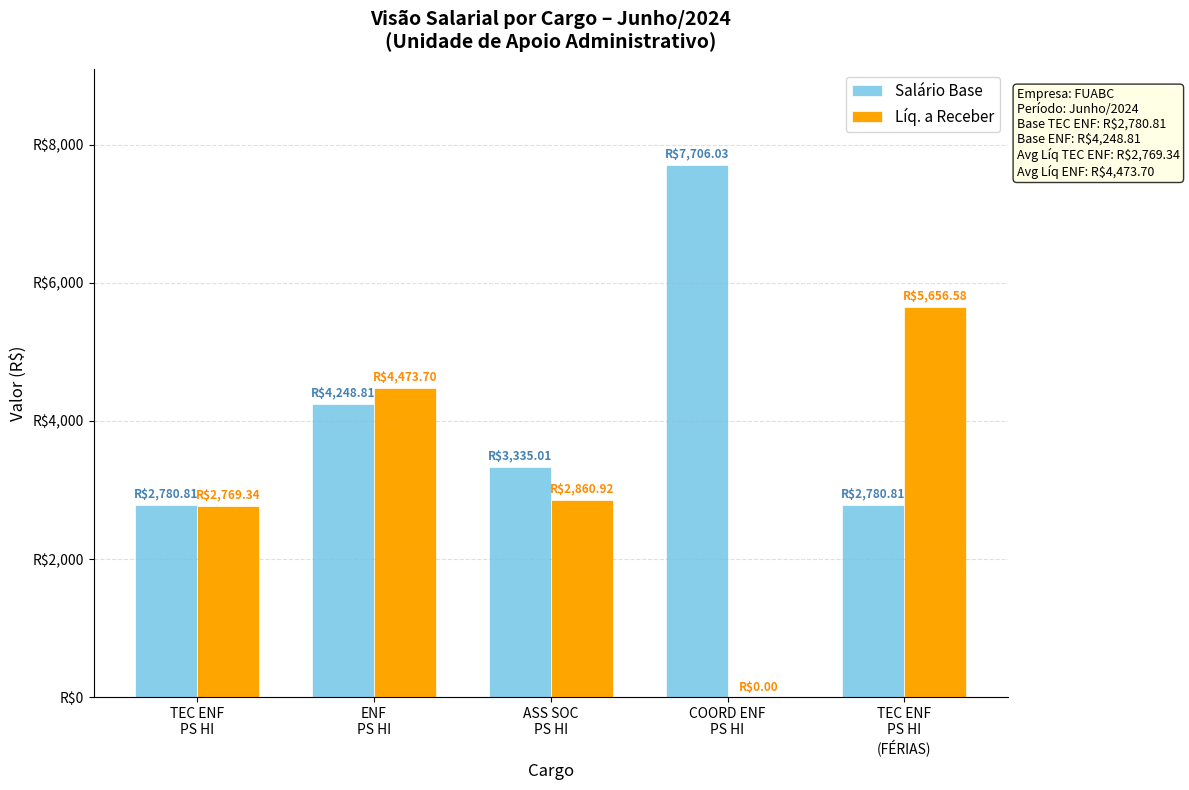

Is the value of Salário Base at TEC ENF
PS HI
(FÉRIAS) greater than the value of Líq. a Receber at ENF
PS HI?

No